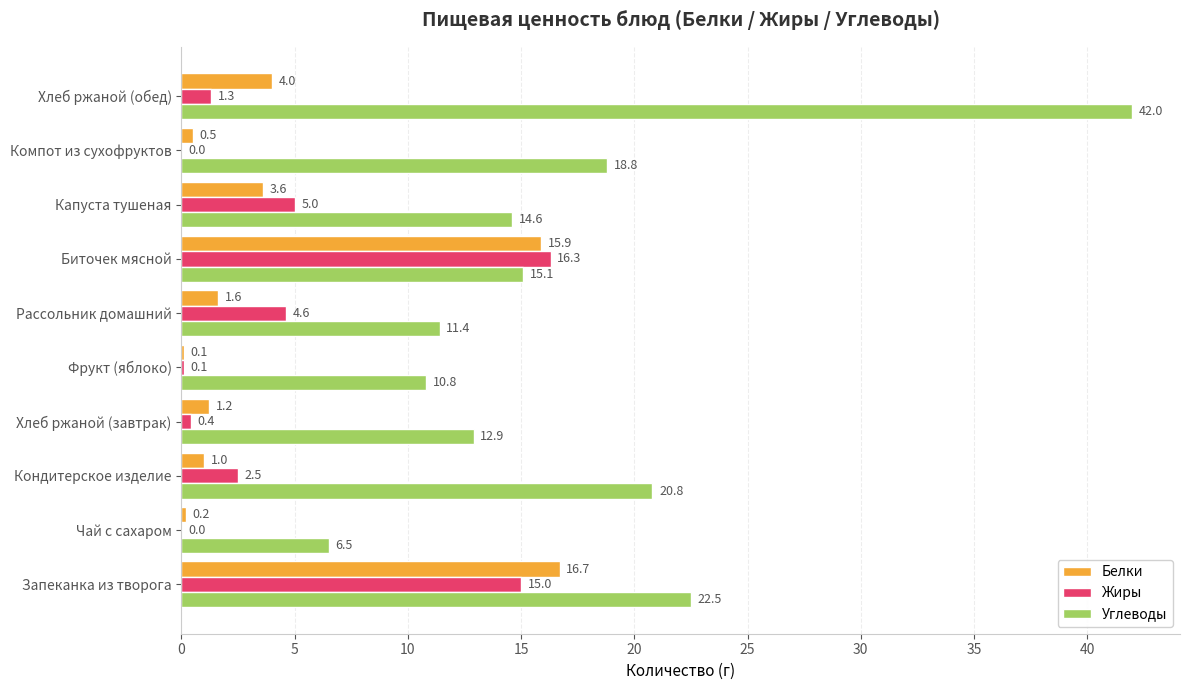

How many categories are shown in the chart?

10